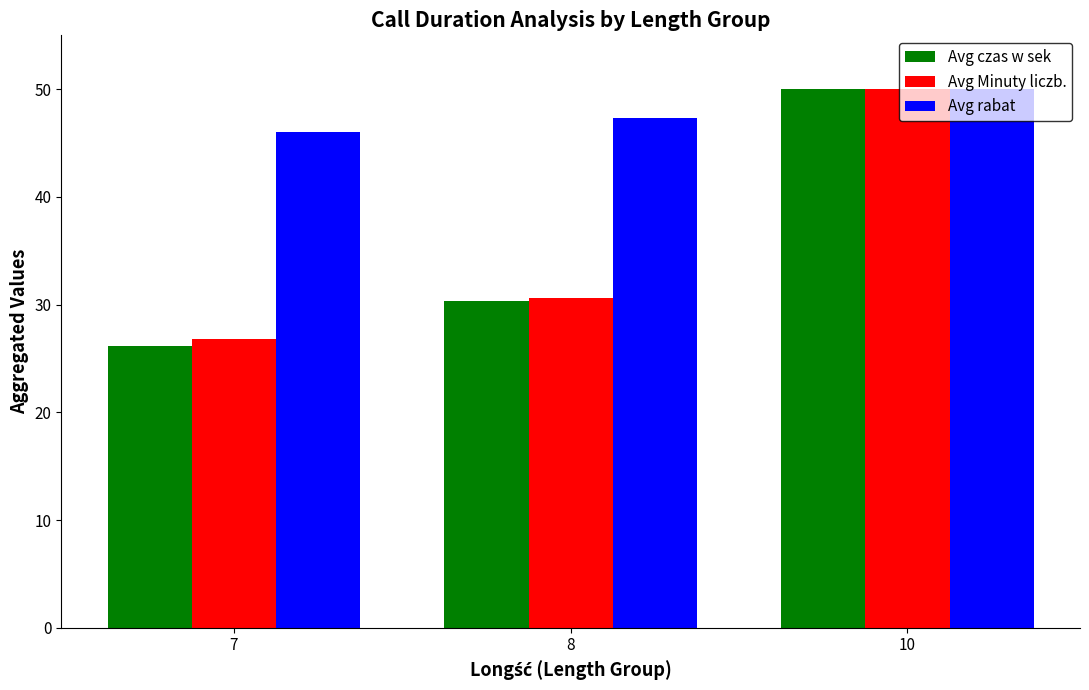

What are all the series names shown in the legend?

Avg czas w sek, Avg Minuty liczb., Avg rabat